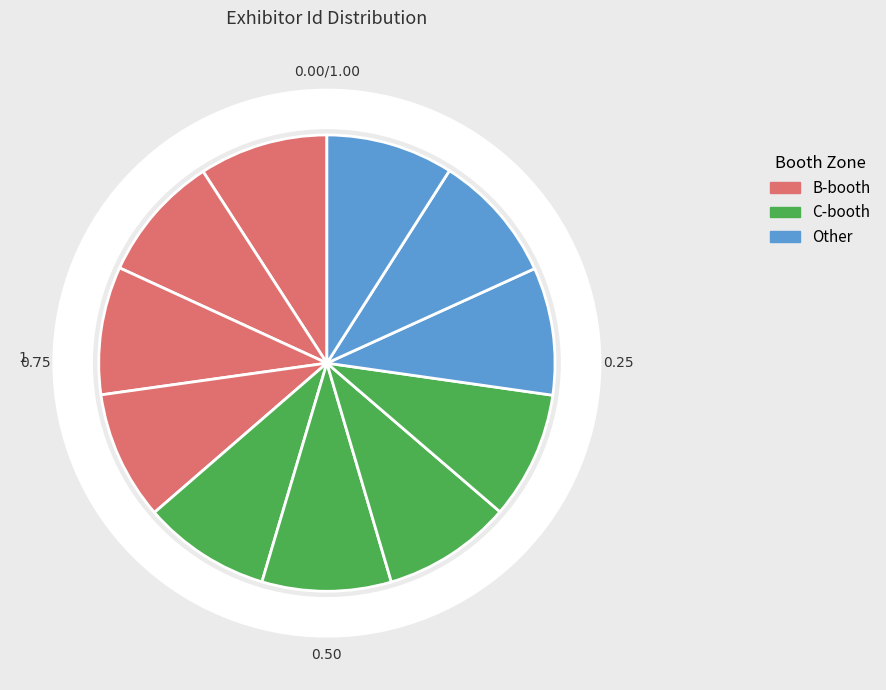

Approximately how many times larger is the value at Schaefer Systems International, Inc. (B7827) compared to Janus Automation?

1.0